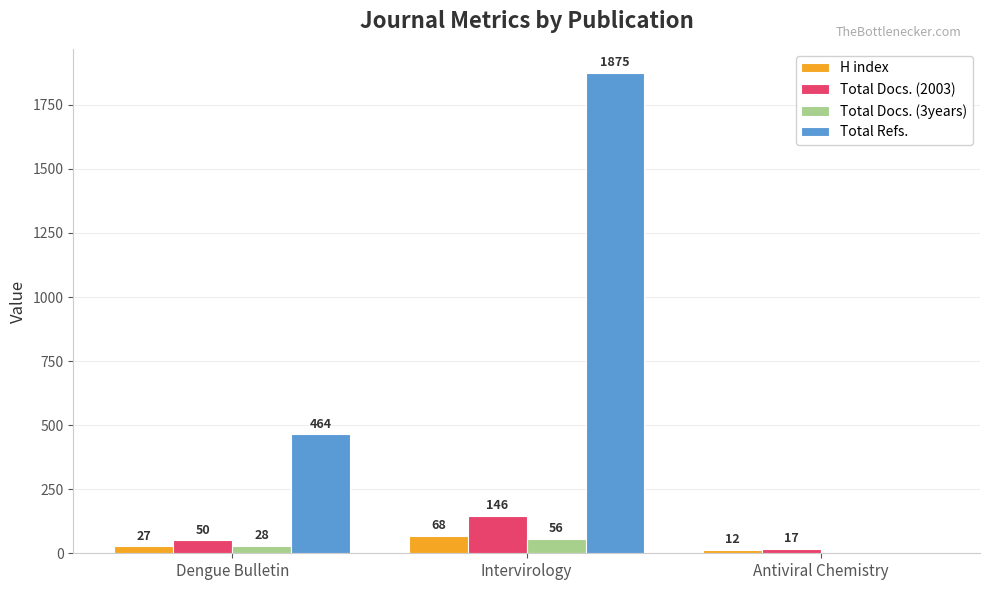

Does the chart contain stacked bars?

No